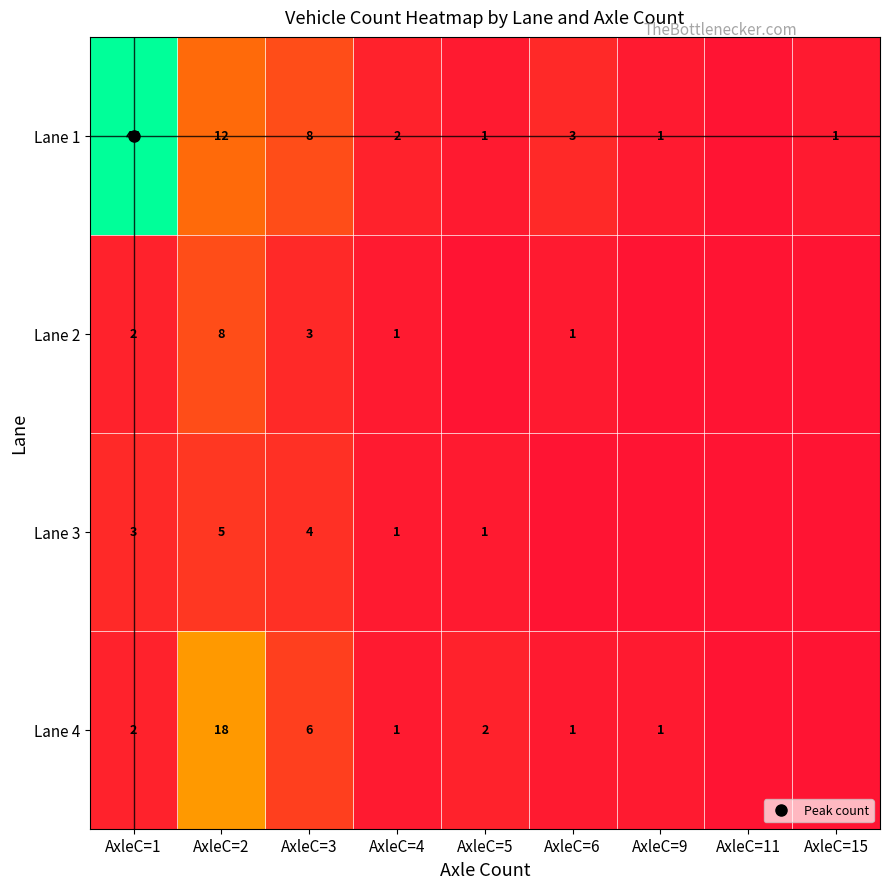

Which series has the largest total across all categories?

Lane 1